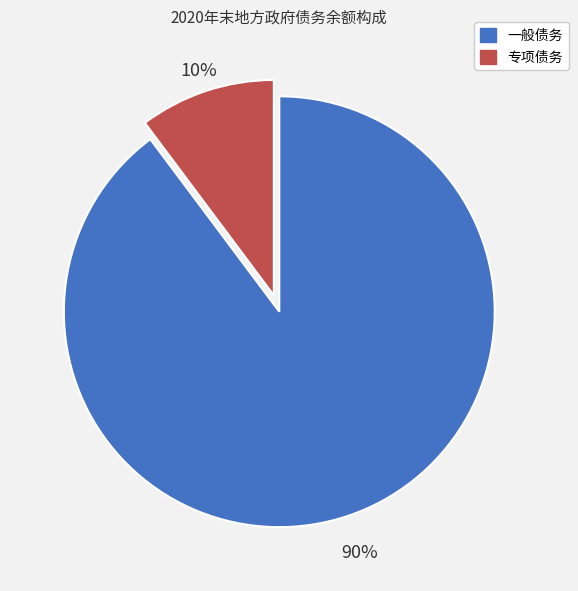

To the nearest percent, what is the average slice percentage?

50%